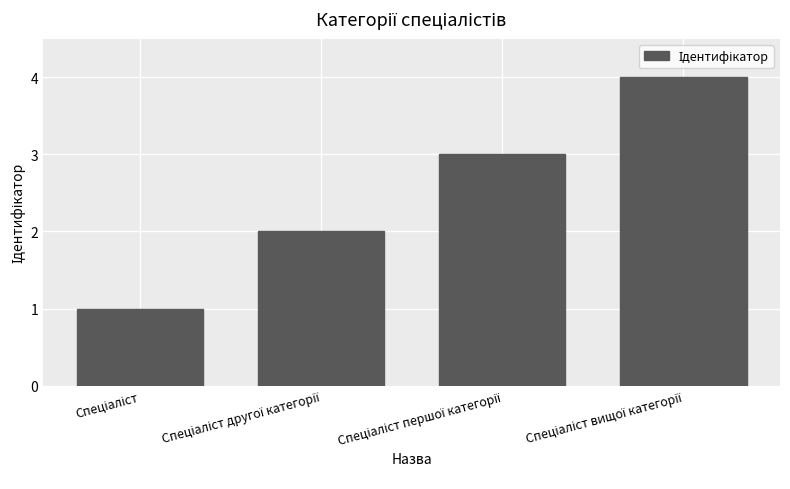

How many values are below 3?

2